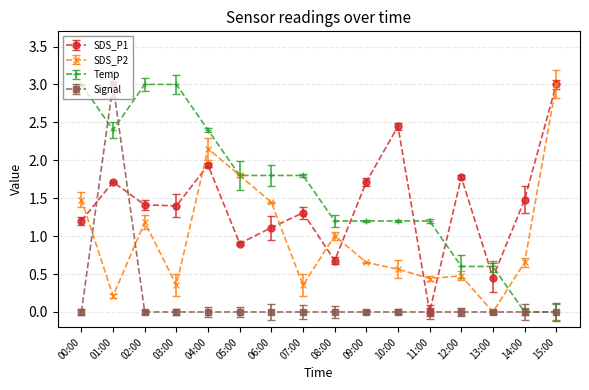

What is the difference between the maximum and minimum values in the SDS_P2 series?

3.0